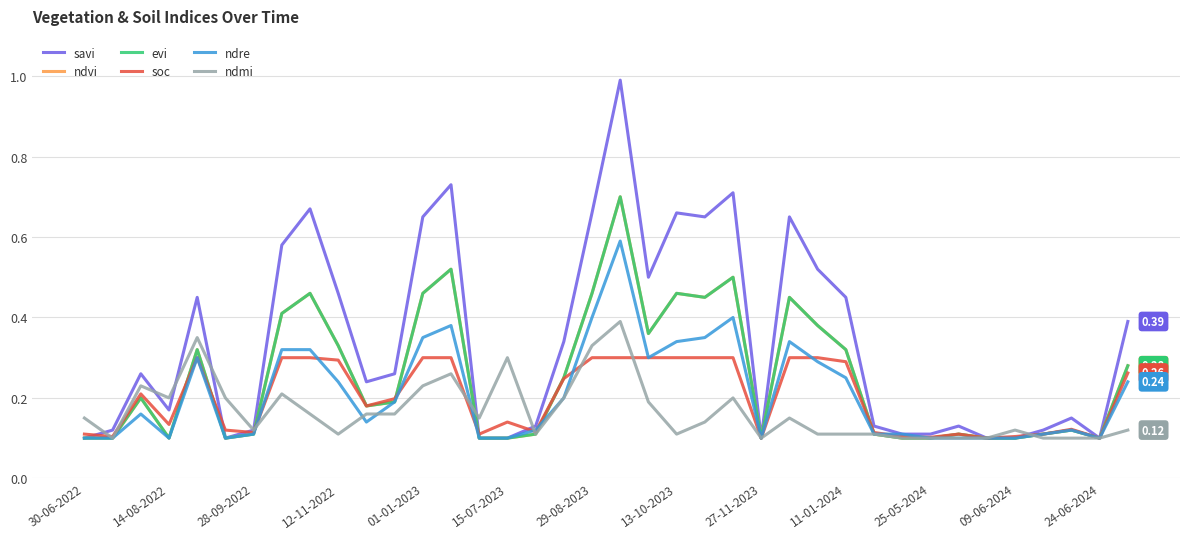

Reading left to right, list all the values displayed in this chart.

savi: 0.1	0.1	0.3	0.2	0.5	0.1	0.1	0.6	0.7	0.5	0.2	0.3	0.7	0.7	0.1	0.1	0.1	0.3	0.7	1.0	0.5	0.7	0.7	0.7	0.1	0.7	0.5	0.5	0.1	0.1	0.1	0.1	0.1	0.1	0.1	0.1	0.1	0.4
ndvi: 0.1	0.1	0.2	0.1	0.3	0.1	0.1	0.4	0.5	0.3	0.2	0.2	0.5	0.5	0.1	0.1	0.1	0.2	0.5	0.7	0.4	0.5	0.5	0.5	0.1	0.5	0.4	0.3	0.1	0.1	0.1	0.1	0.1	0.1	0.1	0.1	0.1	0.3
evi: 0.1	0.1	0.2	0.1	0.3	0.1	0.1	0.4	0.5	0.3	0.2	0.2	0.5	0.5	0.1	0.1	0.1	0.2	0.5	0.7	0.4	0.5	0.5	0.5	0.1	0.5	0.4	0.3	0.1	0.1	0.1	0.1	0.1	0.1	0.1	0.1	0.1	0.3
soc: 0.1	0.1	0.2	0.1	0.3	0.1	0.1	0.3	0.3	0.3	0.2	0.2	0.3	0.3	0.1	0.1	0.1	0.2	0.3	0.3	0.3	0.3	0.3	0.3	0.1	0.3	0.3	0.3	0.1	0.1	0.1	0.1	0.1	0.1	0.1	0.1	0.1	0.3
ndre: 0.1	0.1	0.2	0.1	0.3	0.1	0.1	0.3	0.3	0.2	0.1	0.2	0.3	0.4	0.1	0.1	0.1	0.2	0.4	0.6	0.3	0.3	0.3	0.4	0.1	0.3	0.3	0.2	0.1	0.1	0.1	0.1	0.1	0.1	0.1	0.1	0.1	0.2
ndmi: 0.1	0.1	0.2	0.2	0.3	0.2	0.1	0.2	0.2	0.1	0.2	0.2	0.2	0.3	0.1	0.3	0.1	0.2	0.3	0.4	0.2	0.1	0.1	0.2	0.1	0.1	0.1	0.1	0.1	0.1	0.1	0.1	0.1	0.1	0.1	0.1	0.1	0.1